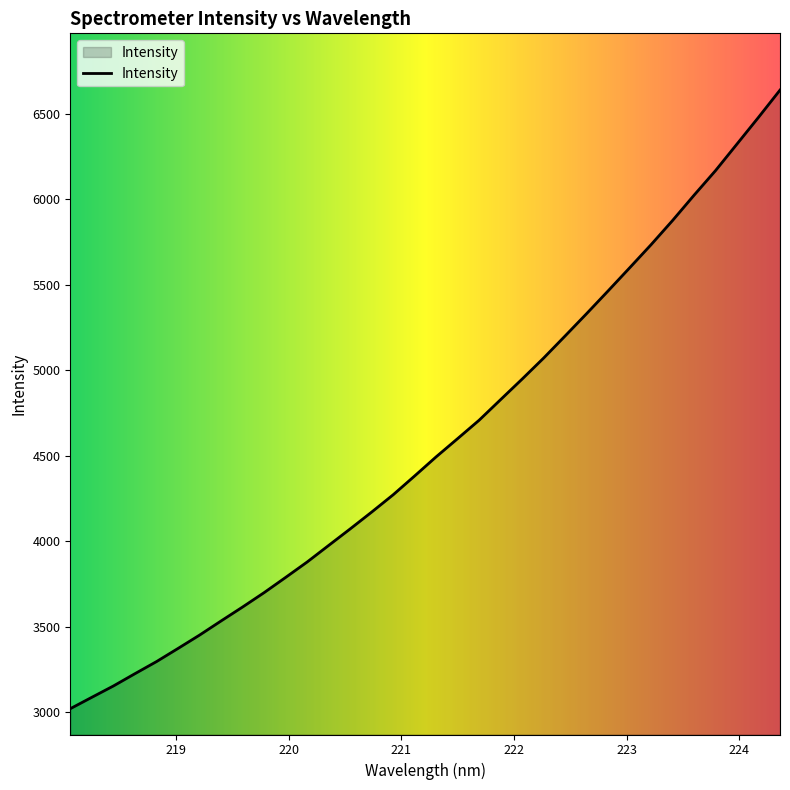

What is the maximum value shown in the chart?

6638.2